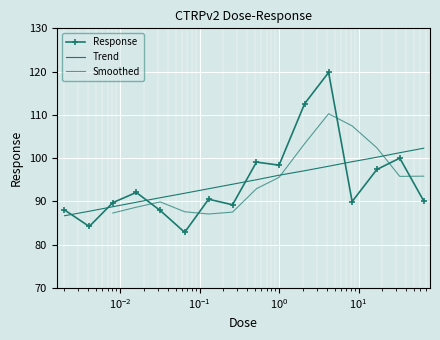

At which category does the data reach its first local valley?

0.0041